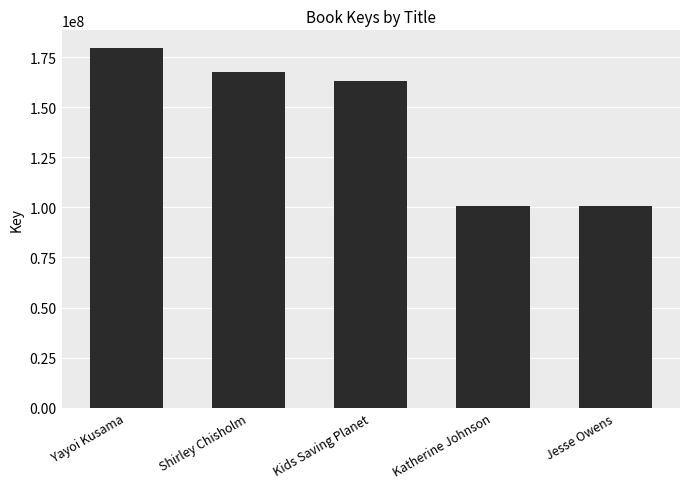

Count the number of data series in this chart.

1